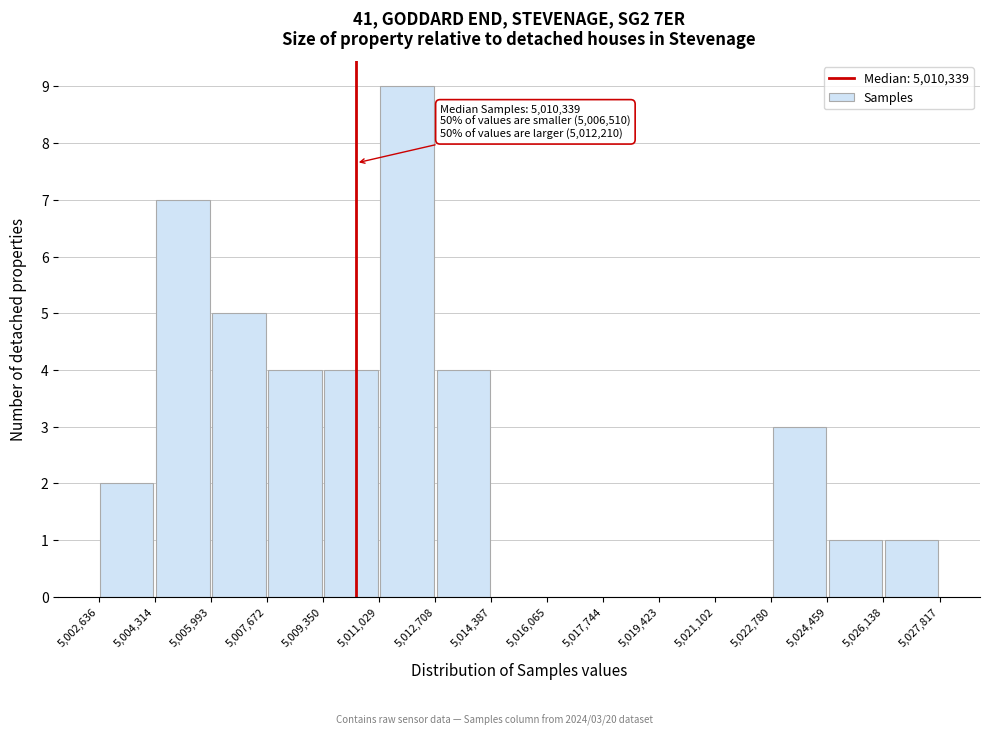

Over which range of the x-axis is the bar tallest?

5,011,029 to 5,012,708